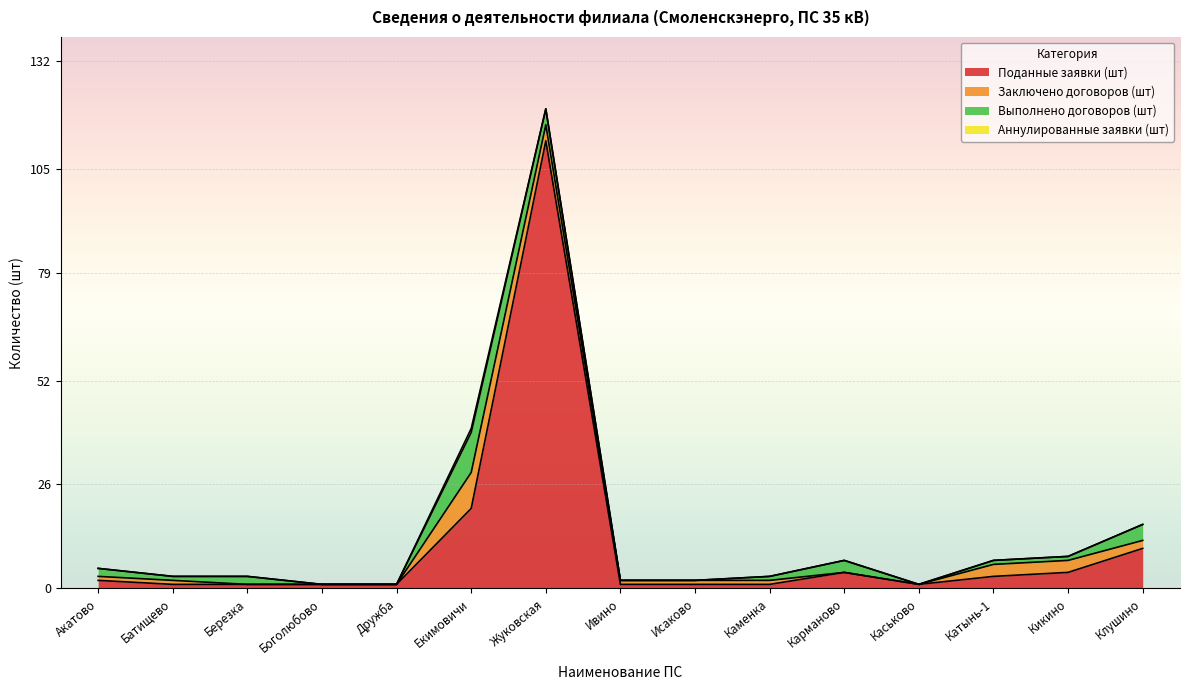

The value of Выполнено договоров (шт) at Исаково is -5. True or false?

False